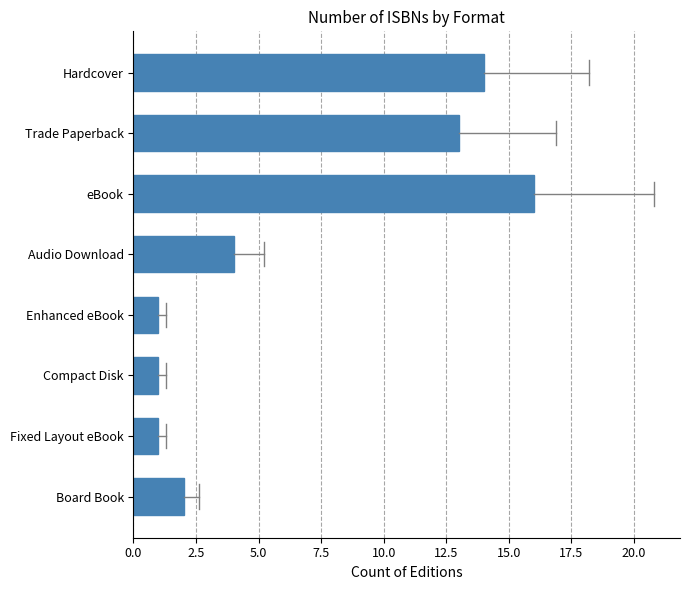

Reading top to bottom, transcribe all the data shown in this chart.

Hardcover=14	Trade Paperback=13	eBook=16	Audio Download=4	Enhanced eBook=1	Compact Disk=1	Fixed Layout eBook=1	Board Book=2